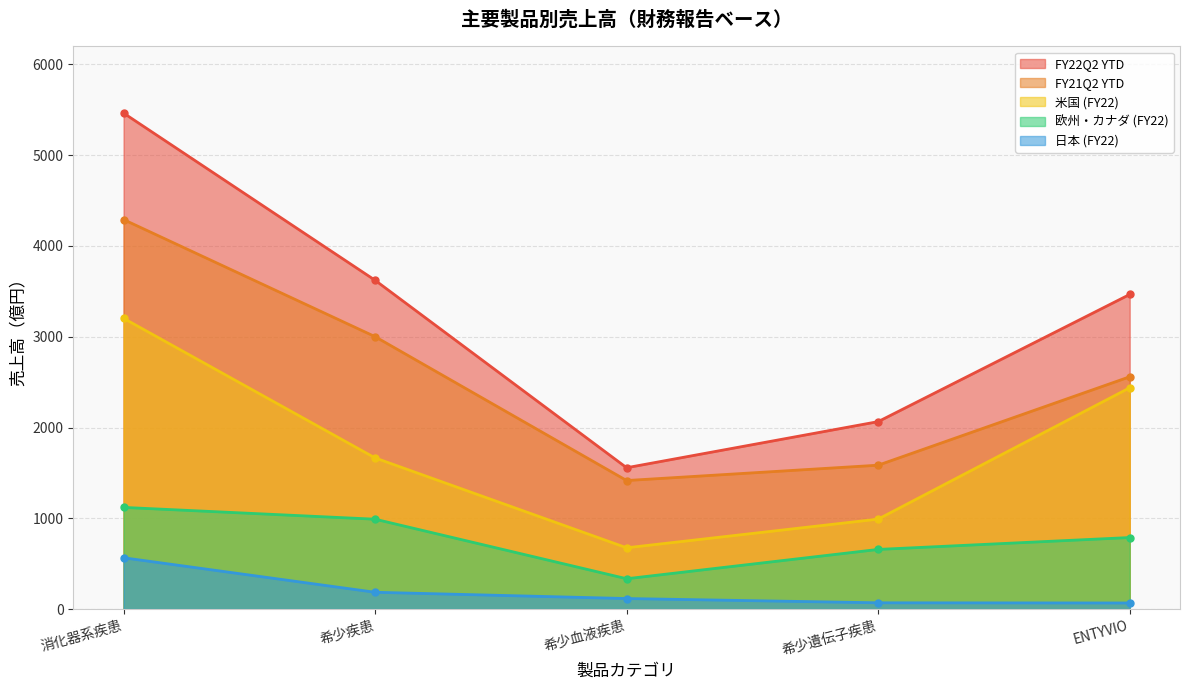

True or false: 米国 (FY22) has a value of 1665 at 希少疾患.

True